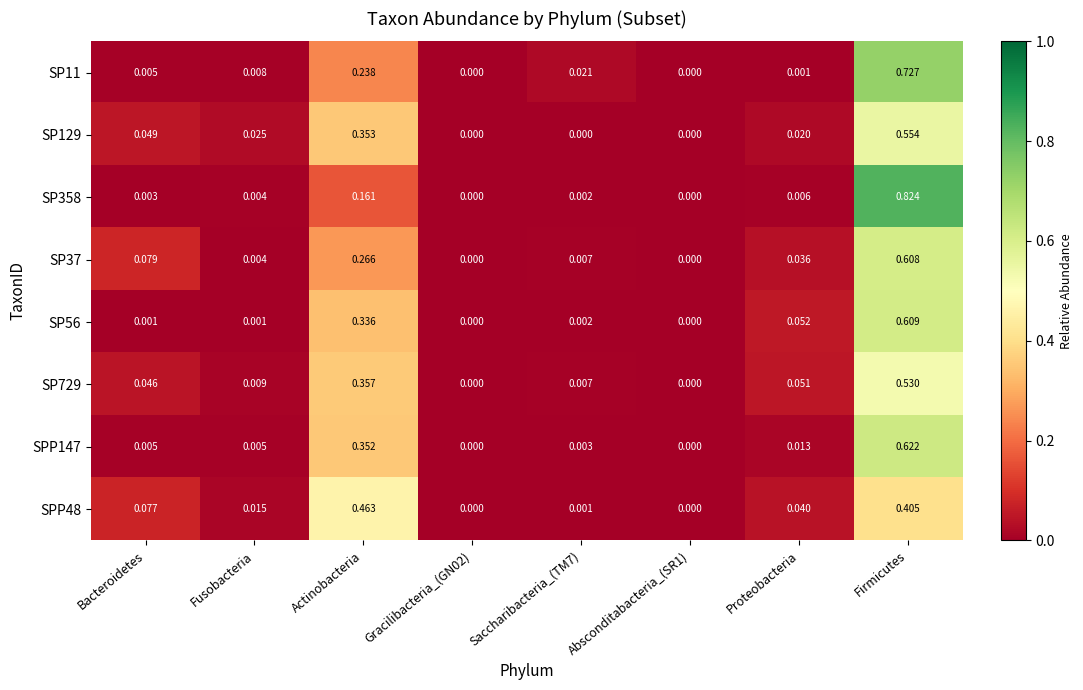

At which category is the sum across all series the highest?

Firmicutes